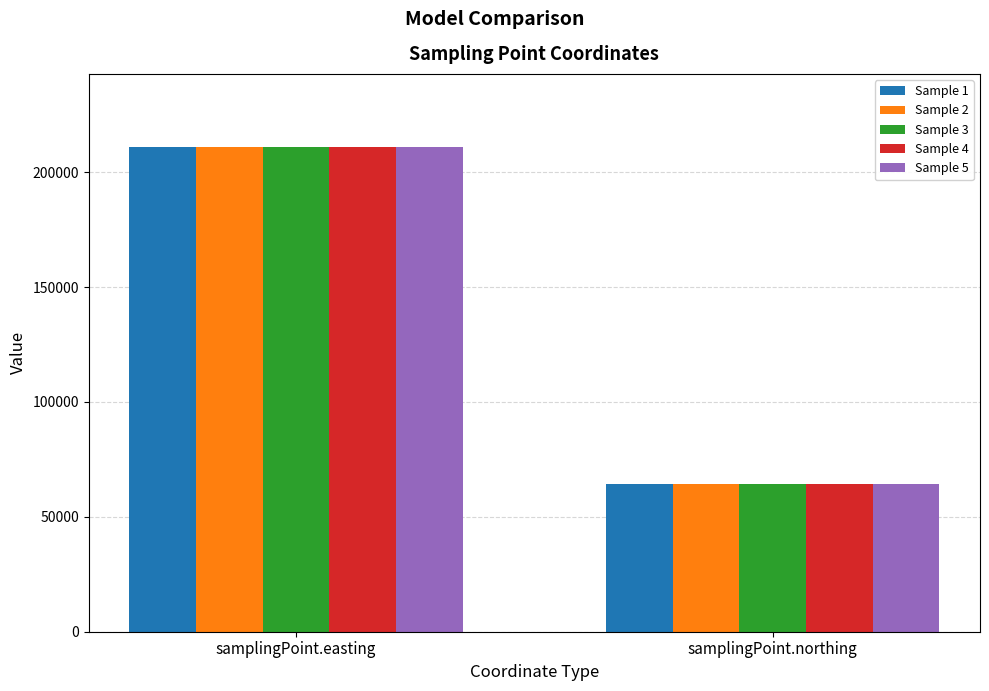

Which label corresponds to the largest value in the chart?

samplingPoint.easting